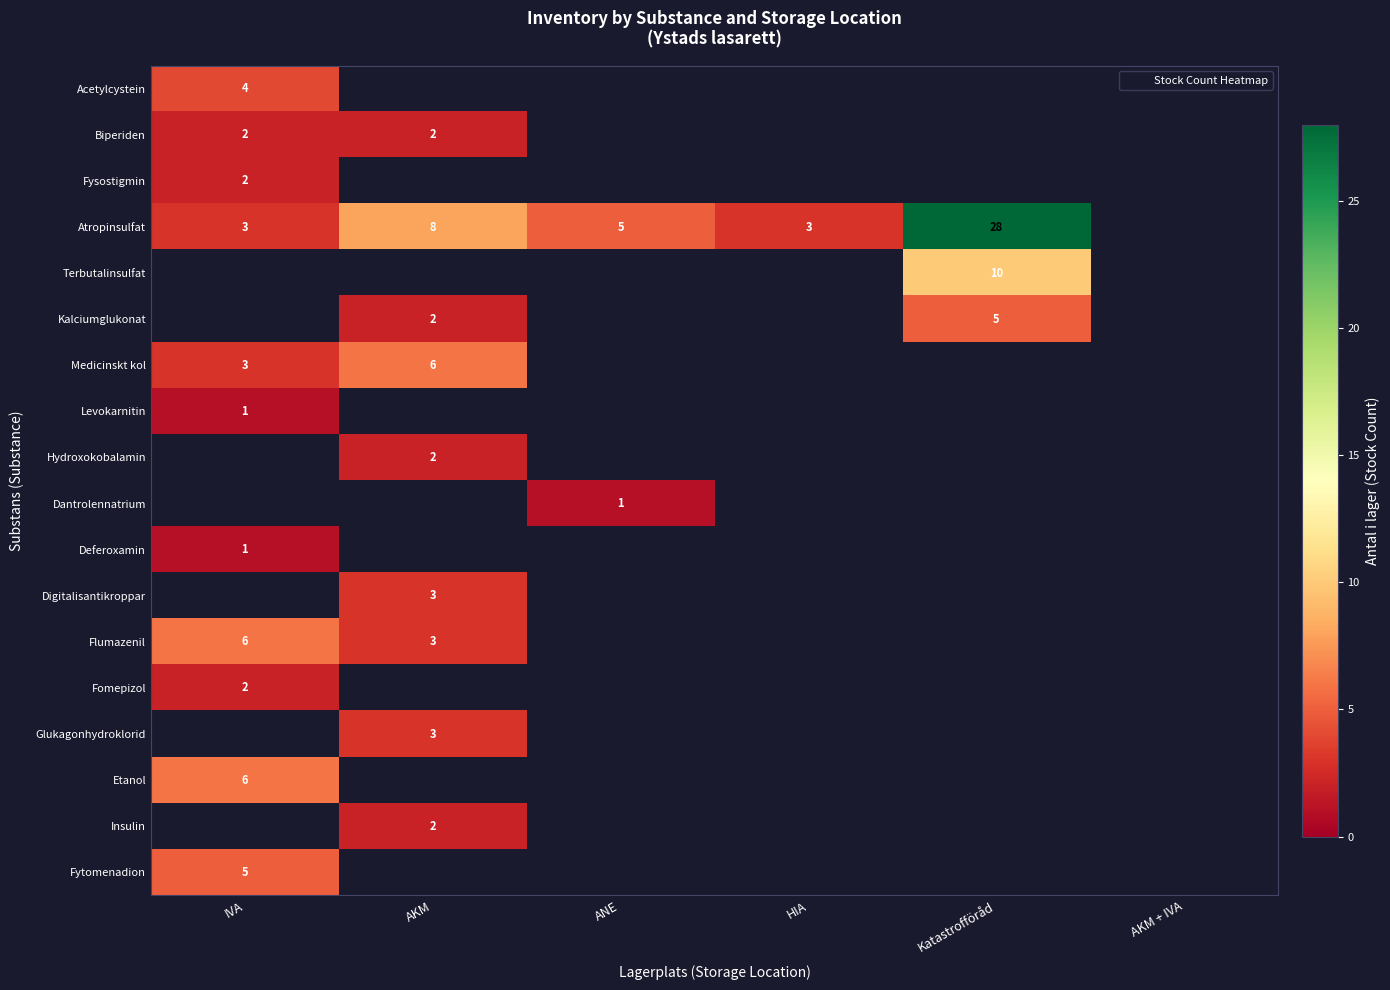

List the series in order of their peak value, lowest first.

Levokarnitin, Biperiden, Fysostigmin, Acetylcystein, Atropinsulfat, Terbutalinsulfat, Kalciumglukonat, Medicinskt kol, Hydroxokobalamin, Dantrolennatrium, Deferoxamin, Digitalisantikroppar, Fomepizol, Fytomenadion, Flumazenil, Glukagonhydroklorid, Etanol, Insulin